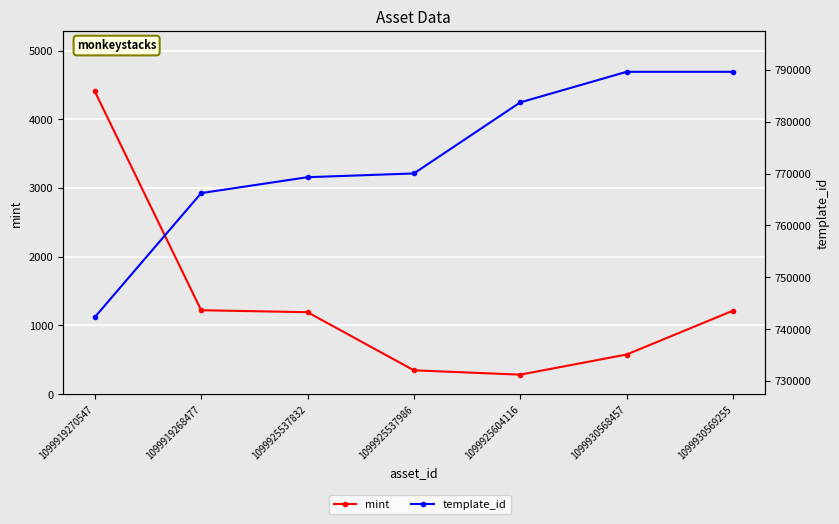

At which label does template_id reach its peak?

1099930568457